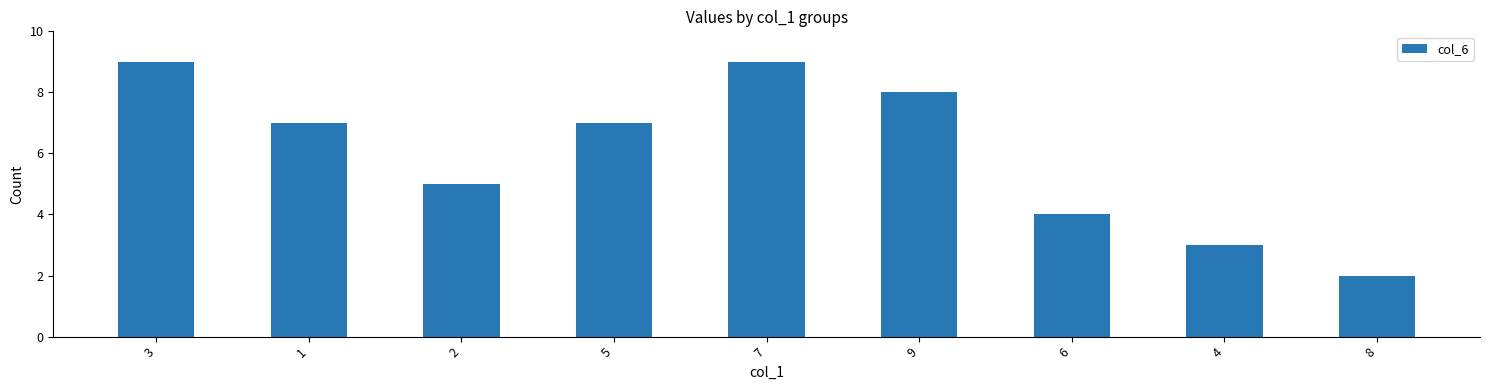

At which label is the value closest to 5?

2